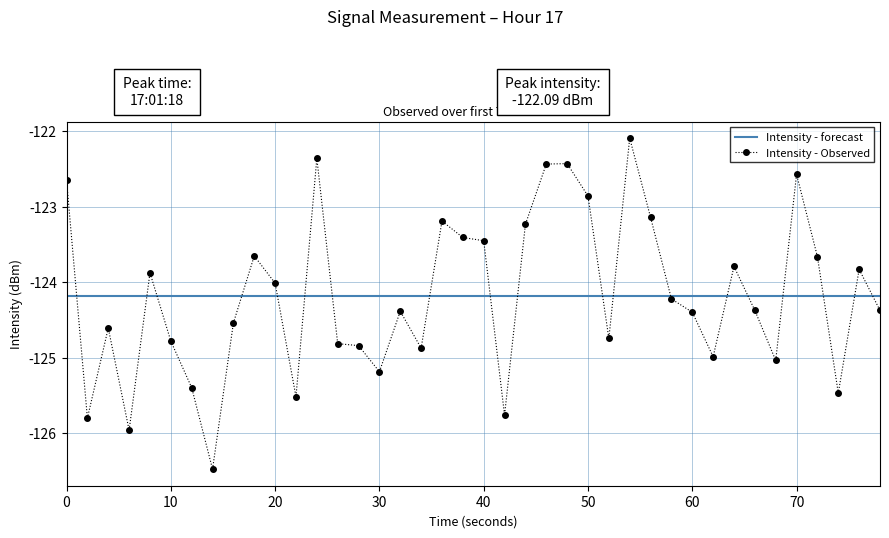

Which series has the widest spread of values?

Intensity - Observed